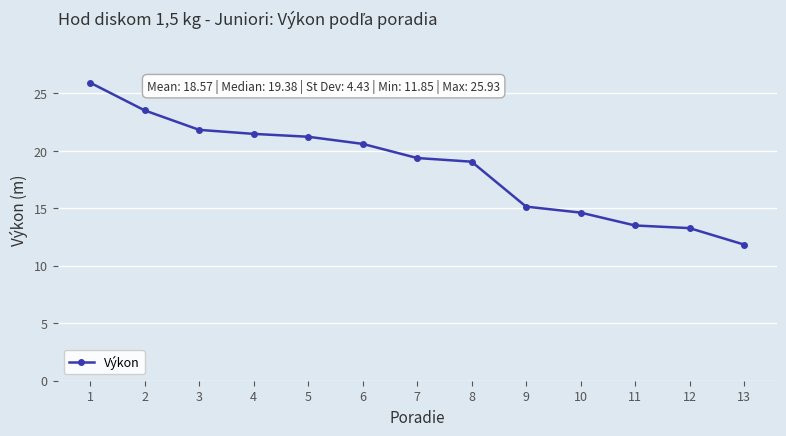

Where is the data nearest to the value 18?

8